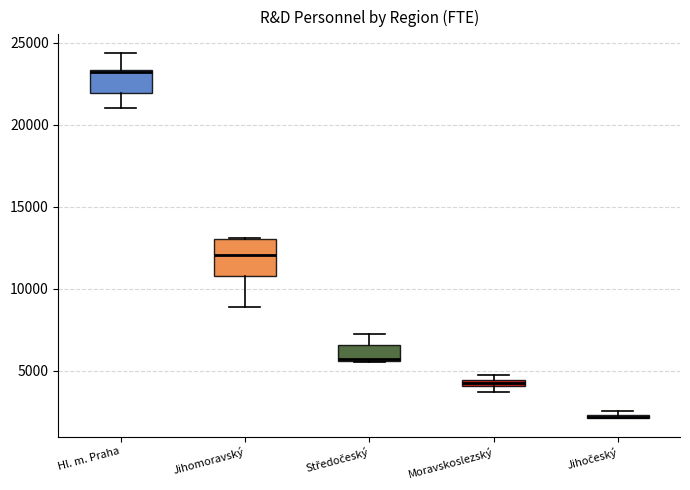

Comparing the boxes themselves (not the whiskers), which one is the tallest?

Jihomoravský